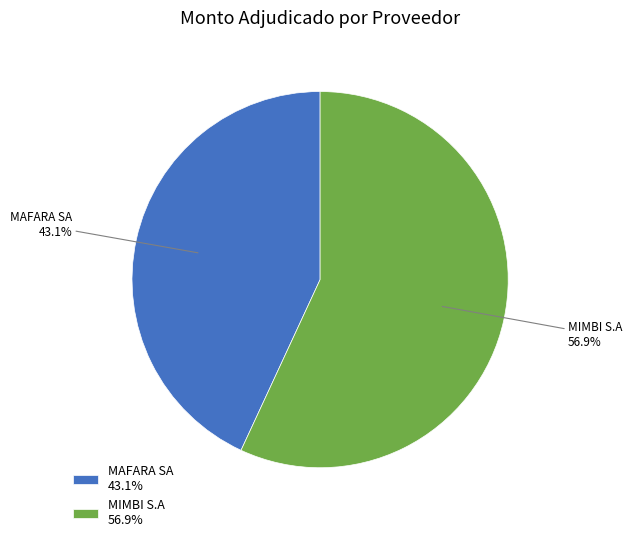

True or false: MIMBI S.A accounts for 63% of the total.

False